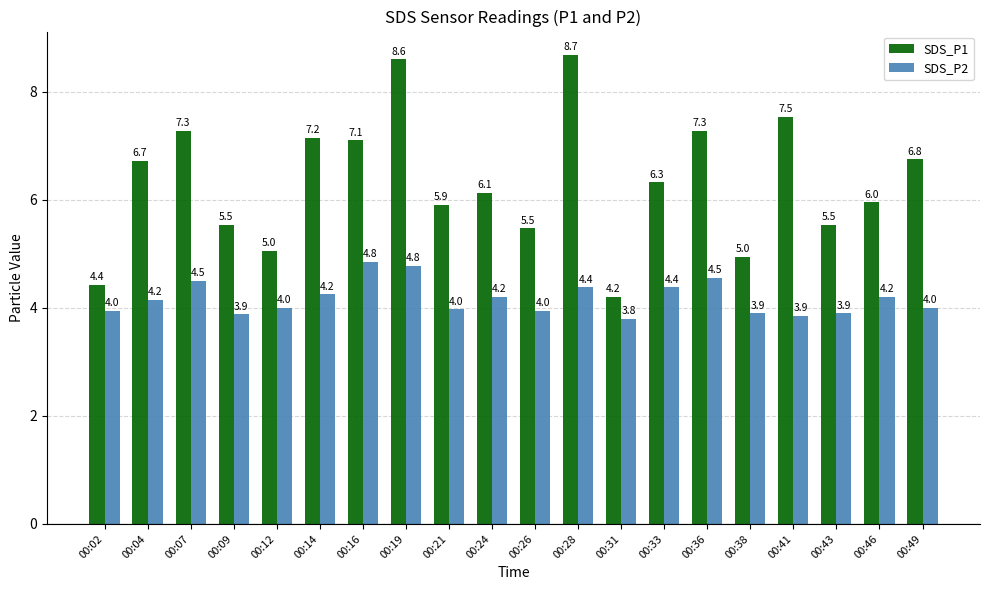

Read the SDS_P1 value at 00:09.

5.5